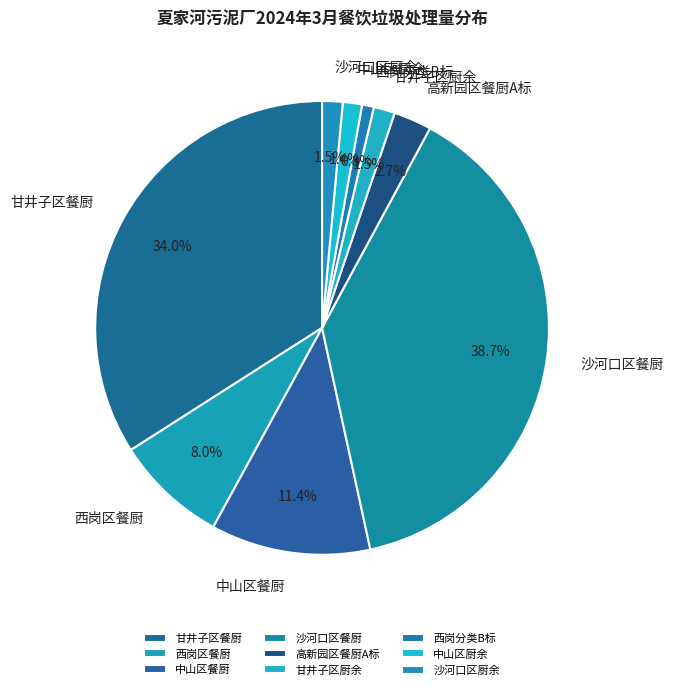

What percentage is NOT represented by 西岗分类B标?

99.2%